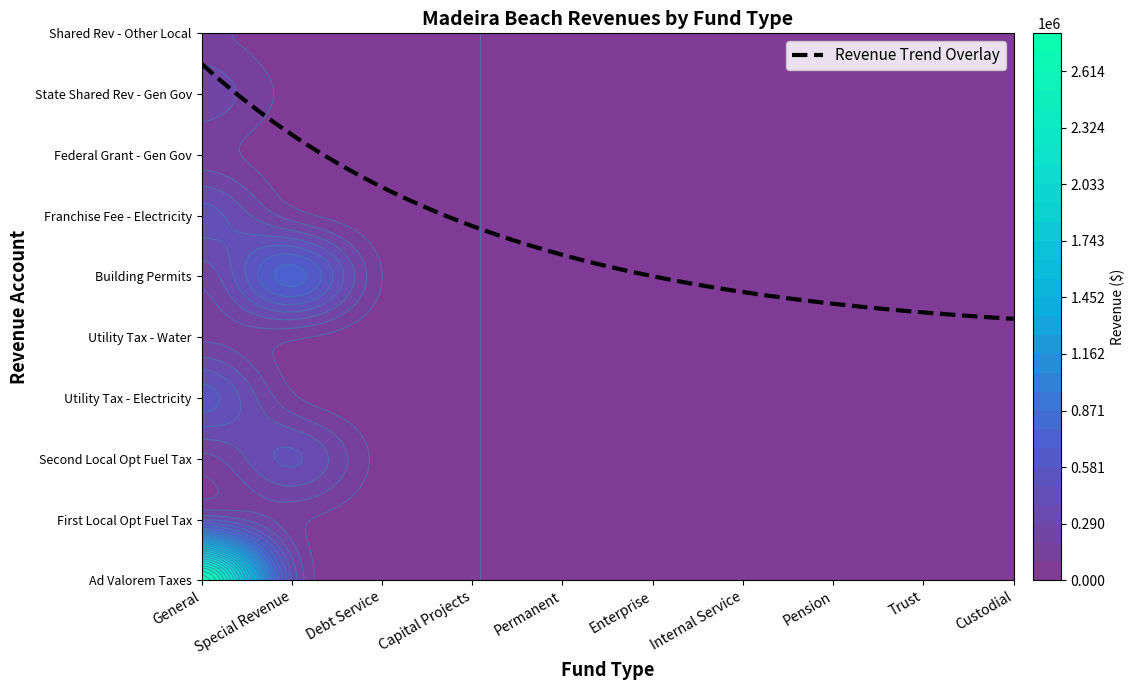

List the labels in order of Franchise Fee - Electricity value, largest first.

0, 1, 2, 3, 4, 5, 6, 7, 8, 9